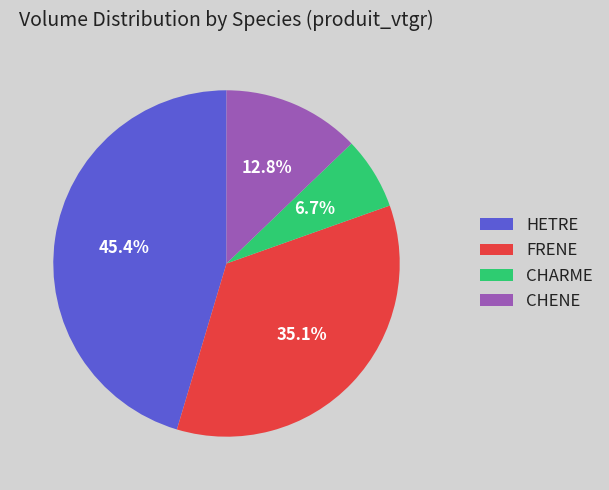

What percentage is the CHENE slice, to the nearest percent?

13%